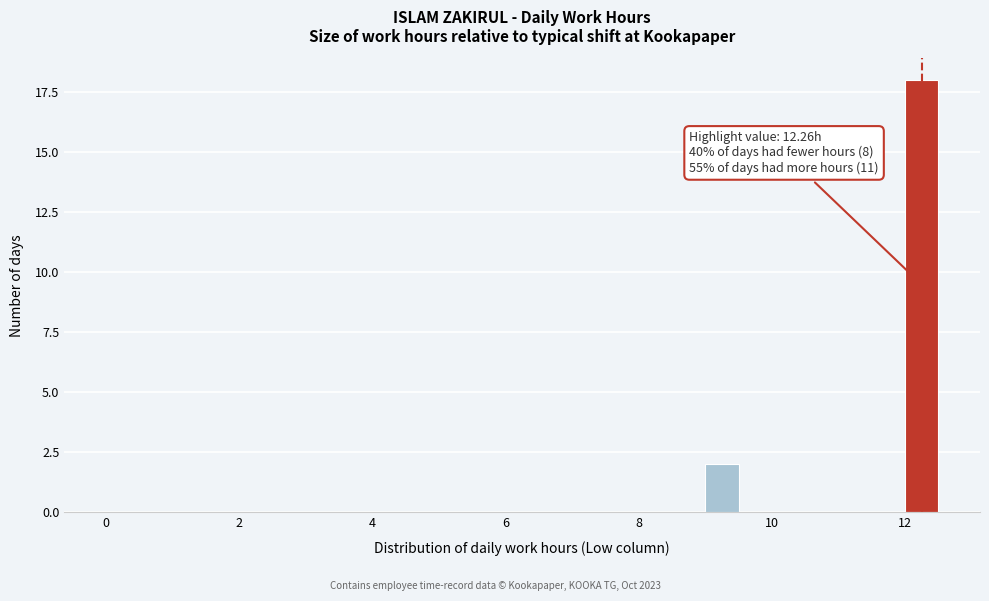

Read against the x-axis, roughly where is the centre of the tallest bar?

12.2